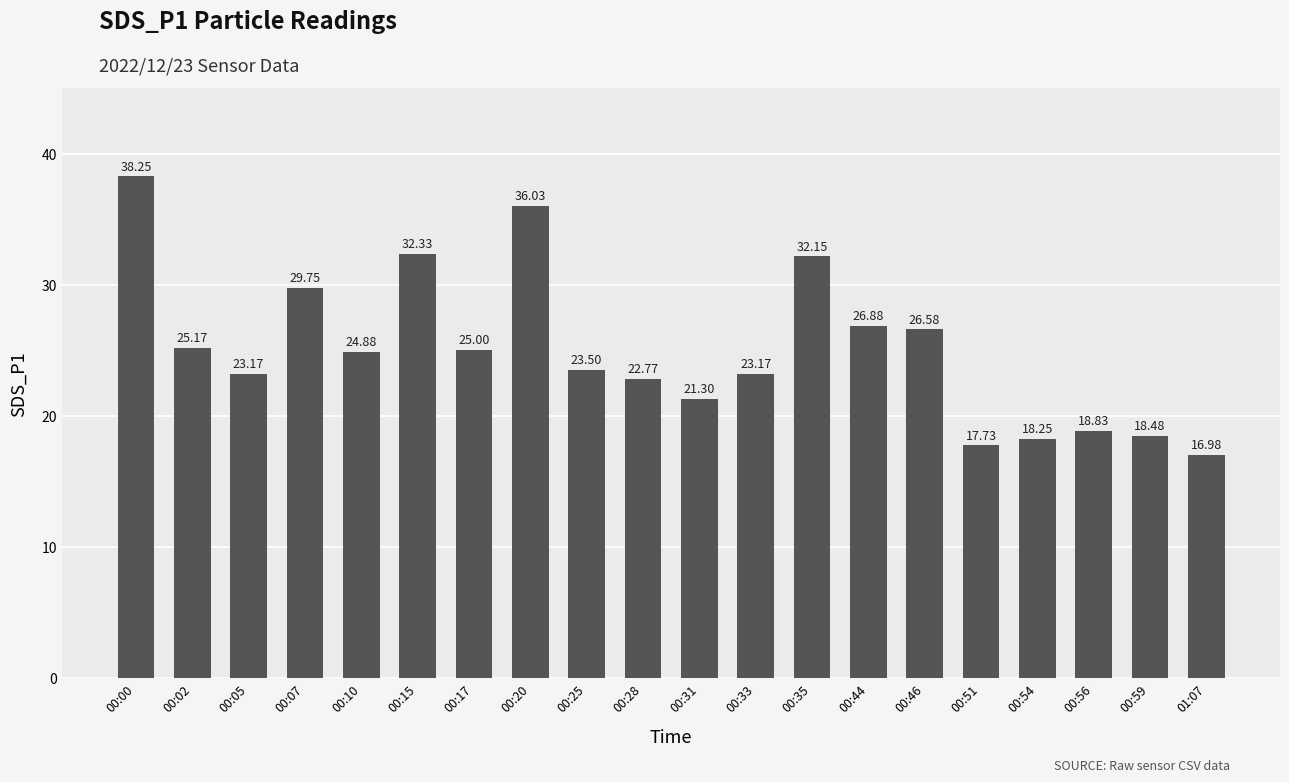

How many bars are there in total?

20